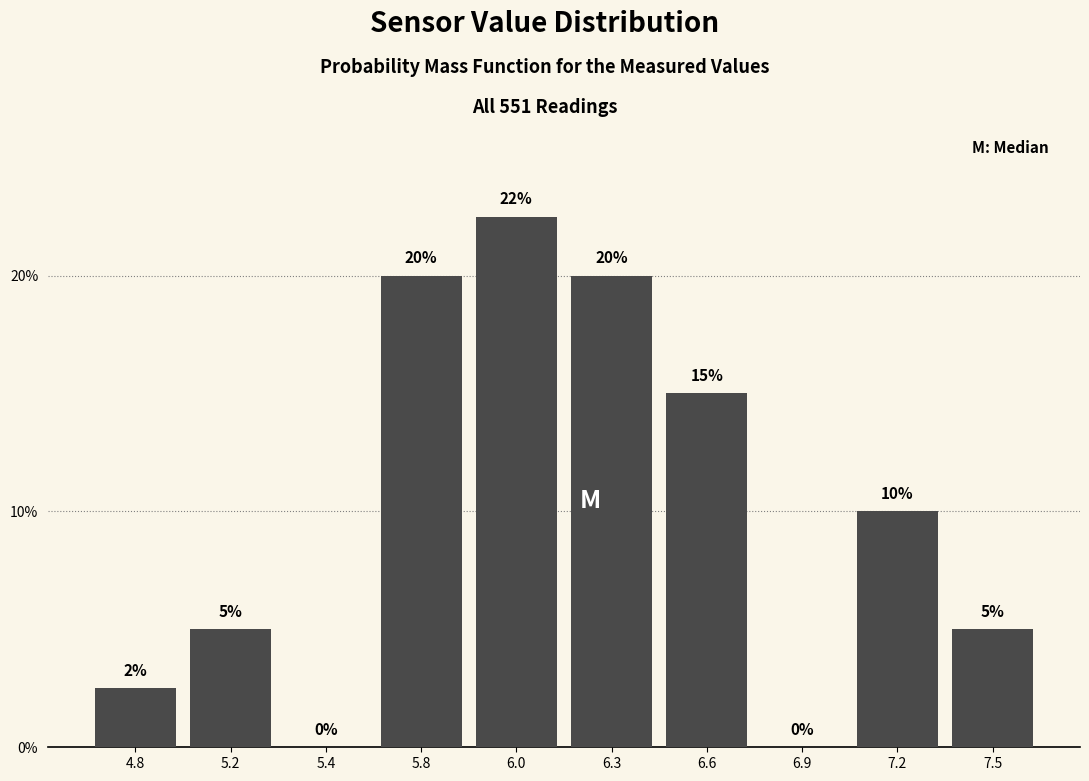

At which label does the data first exceed 10?

5.8